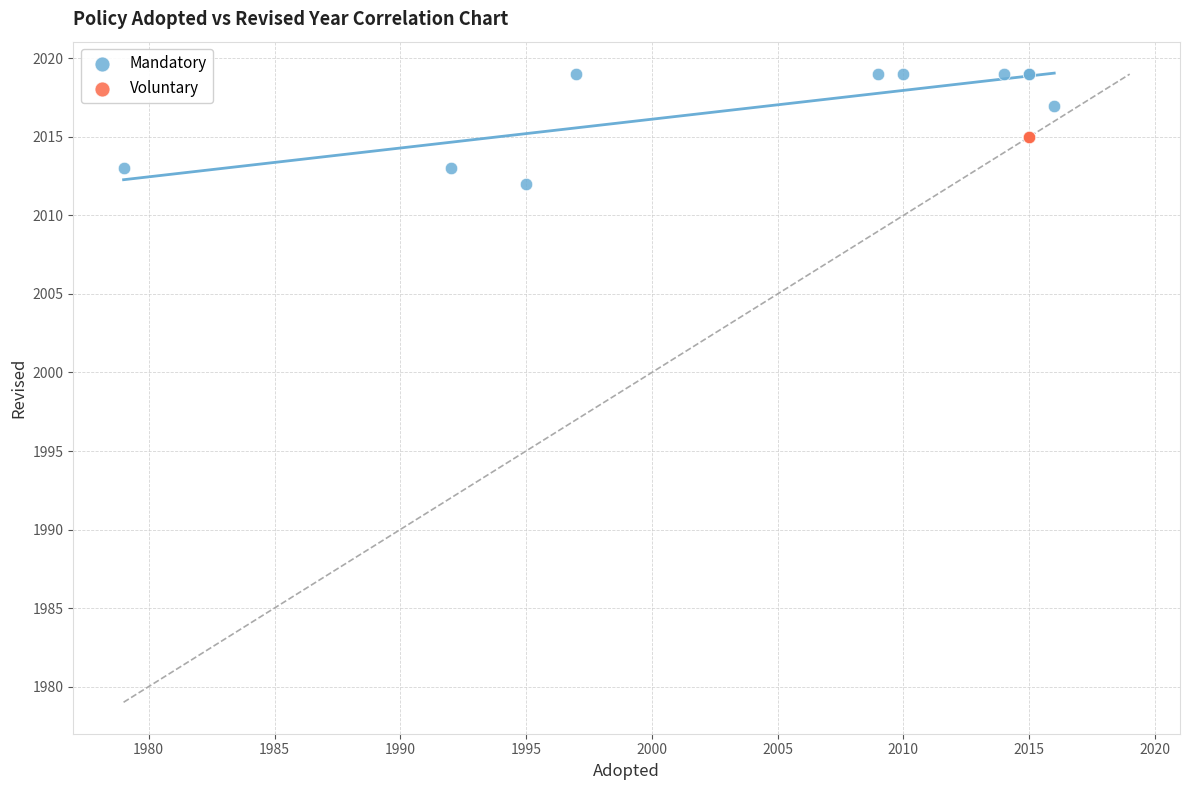

Which series reaches the maximum Y coordinate?

Mandatory